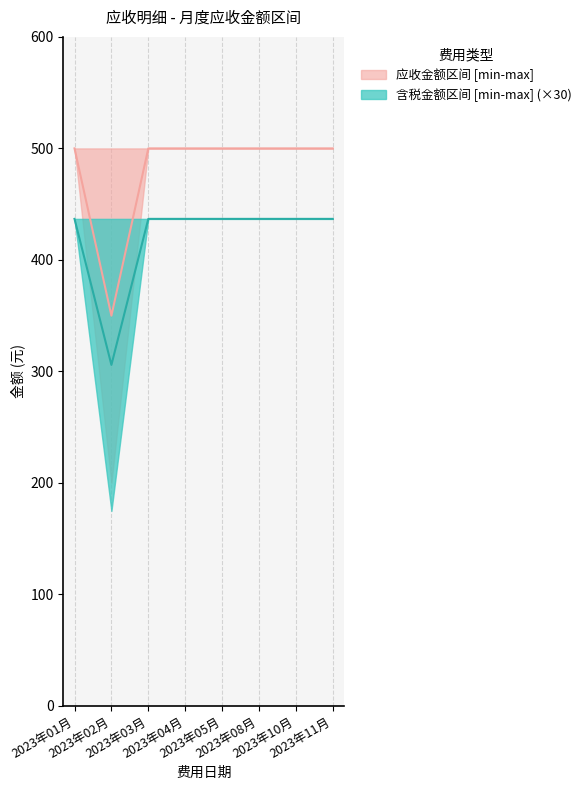

At which category is the sum across all series the highest?

2023年01月